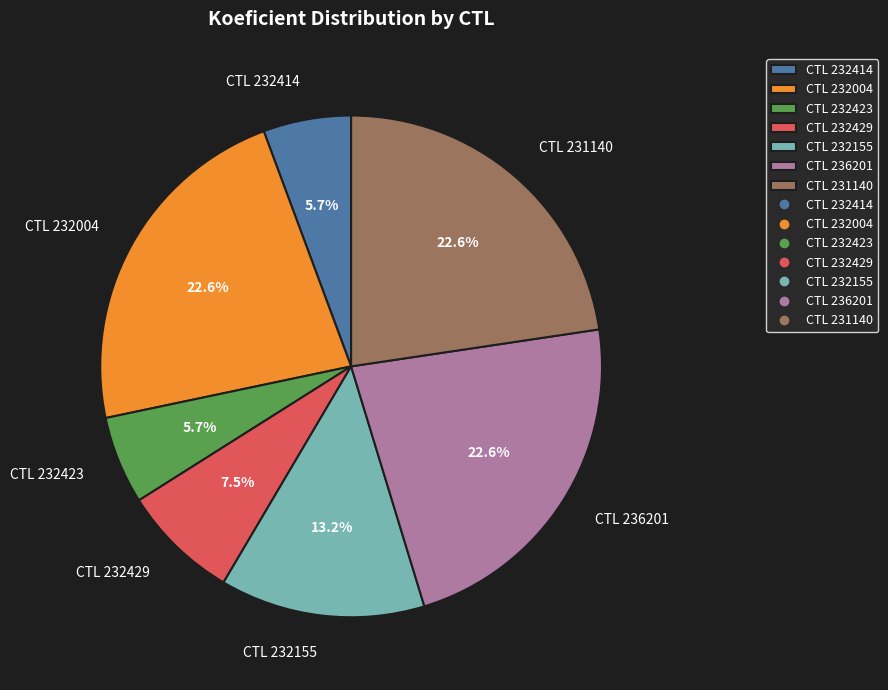

How many slices are in this pie chart?

7